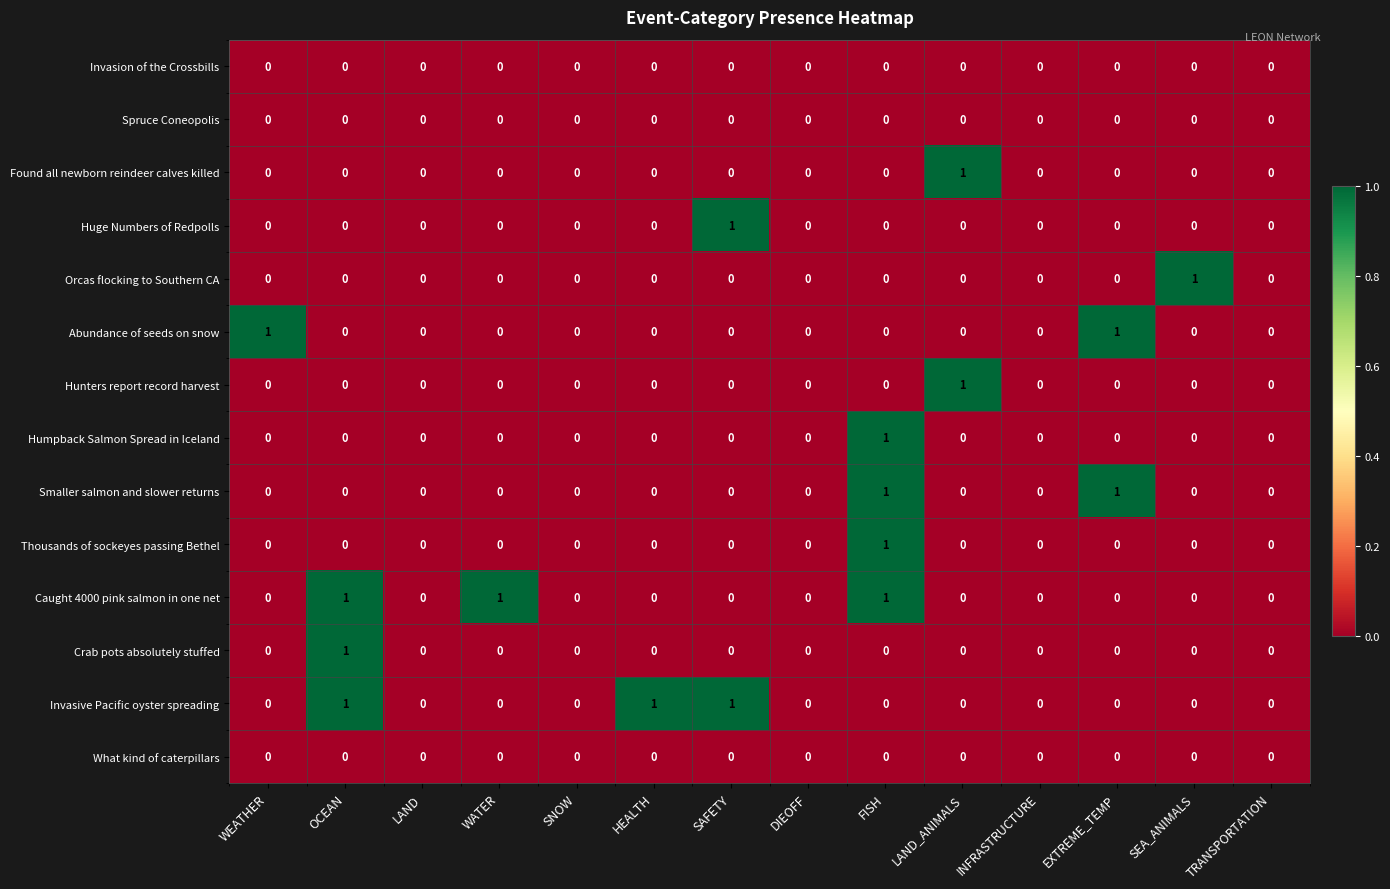

Which series changed the most between WATER and TRANSPORTATION?

Caught 4000 pink salmon in one net